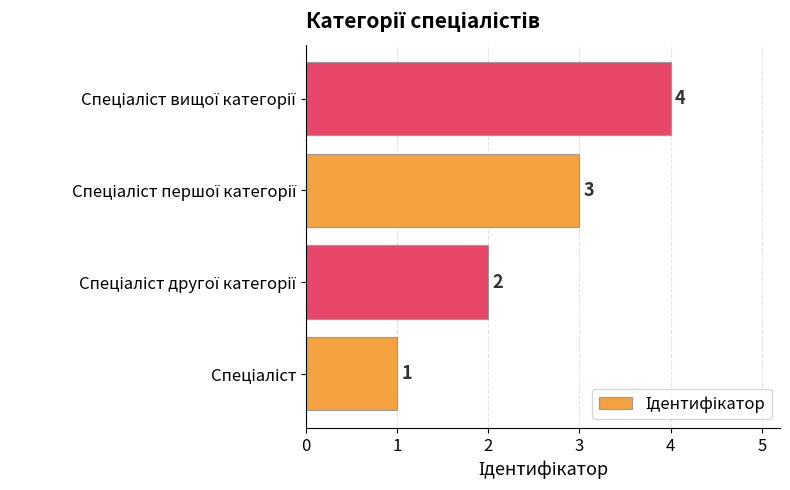

Count the values in the range 2 to 4.

3